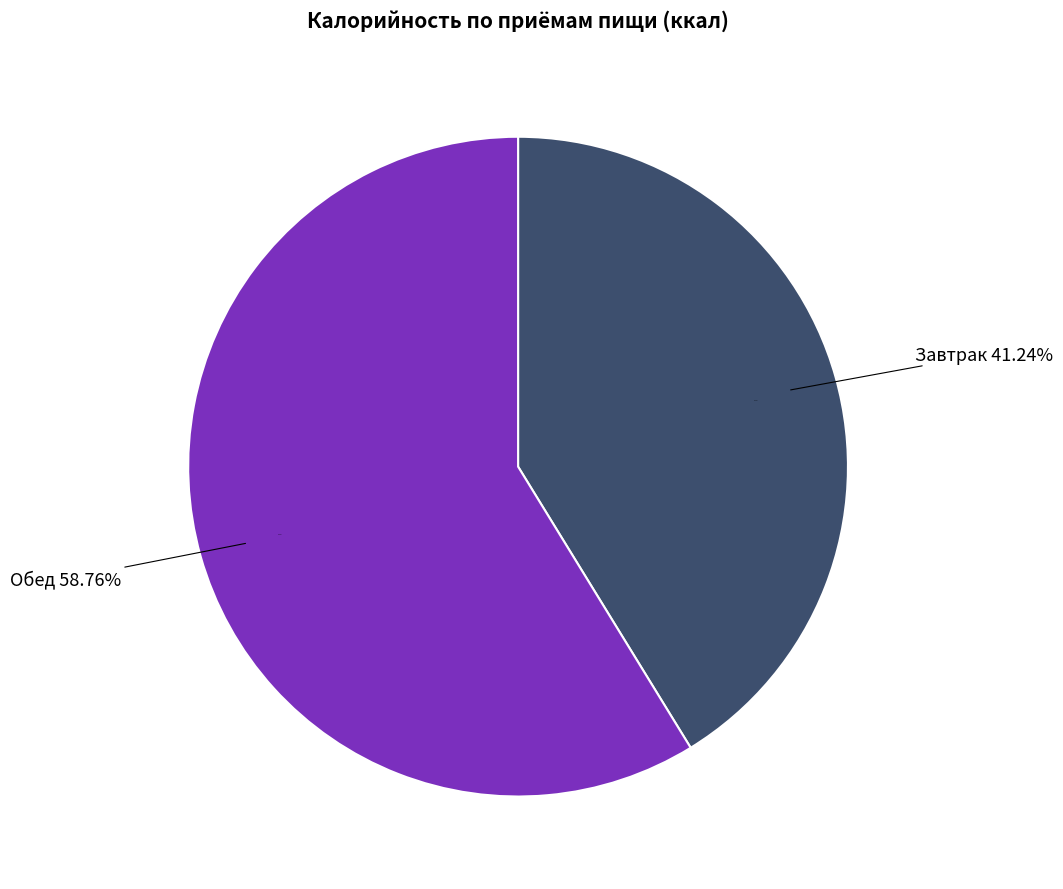

How many segments does this pie chart have?

2